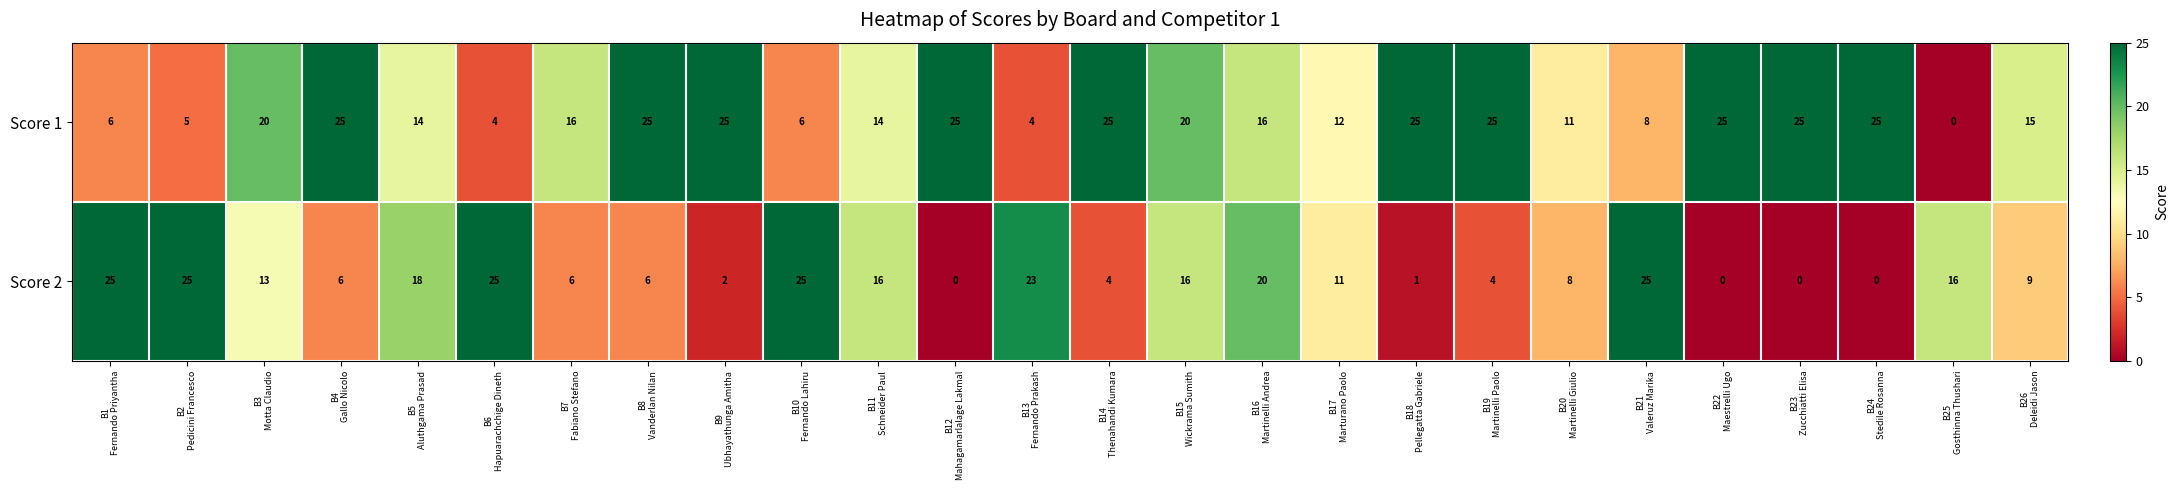

What is the greatest value displayed?

25